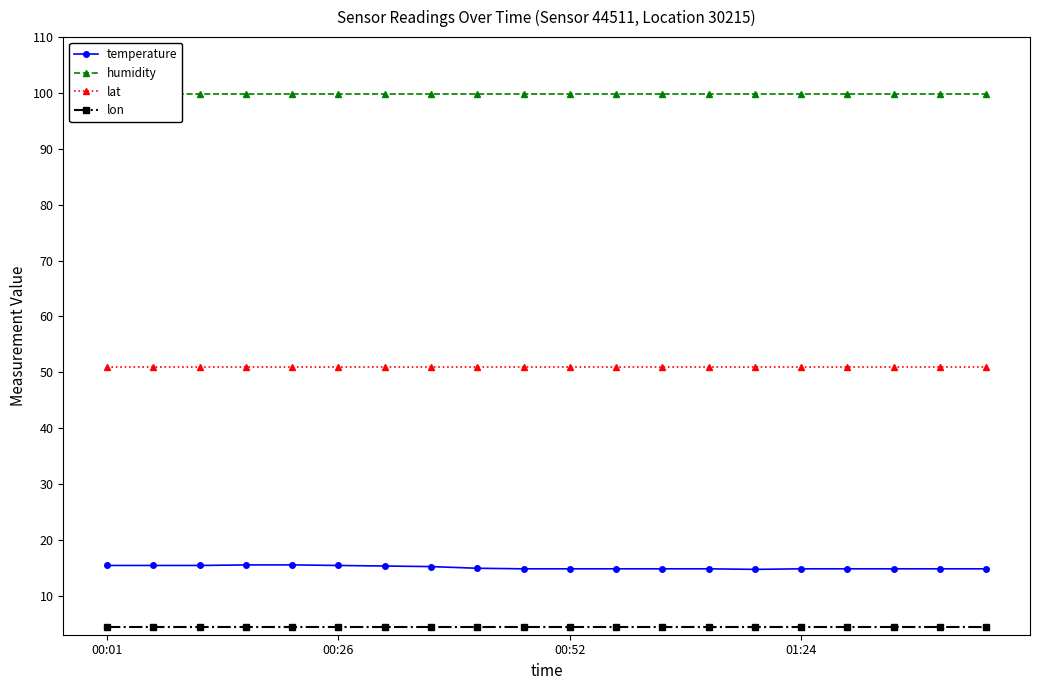

True or false: lon and lat intersect in this chart.

False